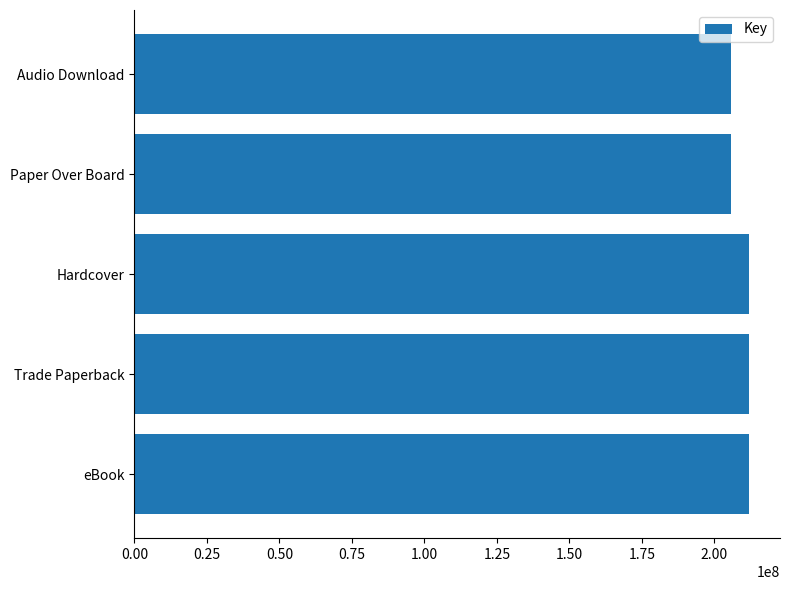

What is the minimum value shown in the chart?

205557488